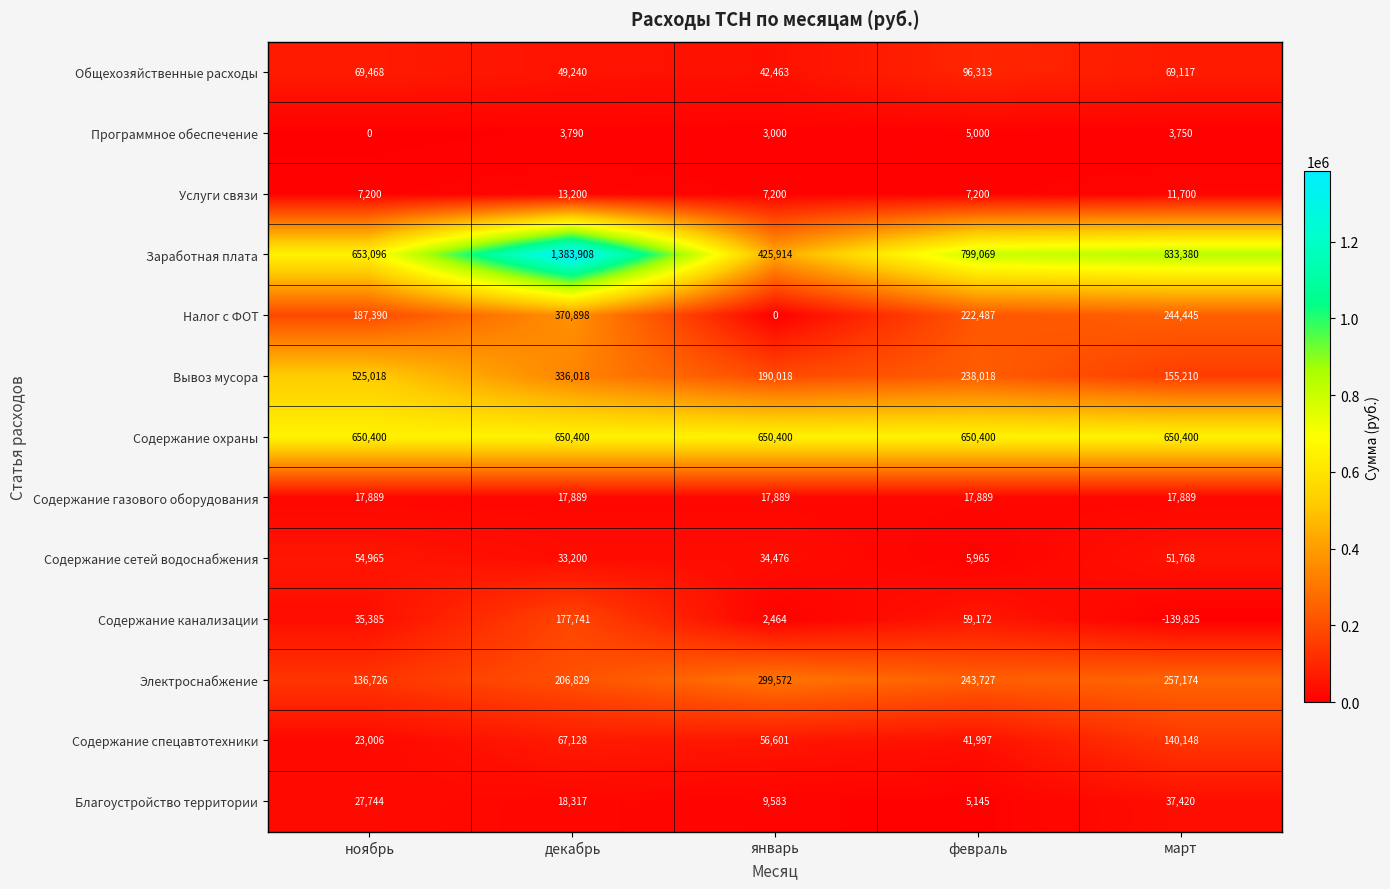

Which category has the lowest value across all series?

март